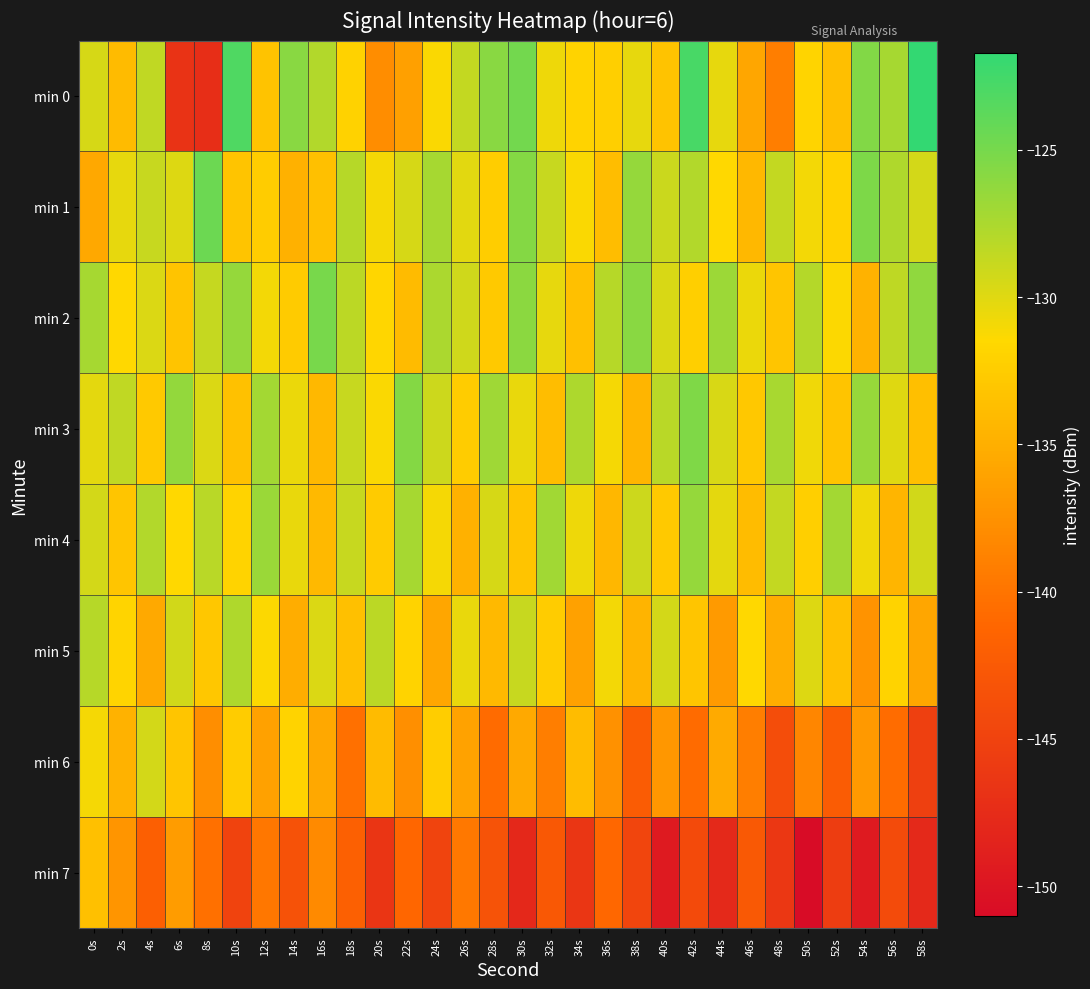

Reading left to right, what are all the values shown in this chart?

min 0: 0s=-129.6	2s=-134.0	4s=-128.5	6s=-146.8	8s=-147.3	10s=-123.1	12s=-133.3	14s=-125.9	16s=-127.8	18s=-132.0	20s=-137.9	22s=-136.3	24s=-131.3	26s=-128.6	28s=-125.9	30s=-124.9	32s=-130.7	34s=-132.0	36s=-132.3	38s=-130.3	40s=-133.3	42s=-122.8	44s=-130.4	46s=-135.7	48s=-139.1	50s=-131.8	52s=-133.7	54s=-125.6	56s=-127.2	58s=-121.7
min 1: 0s=-135.6	2s=-130.3	4s=-128.9	6s=-129.9	8s=-124.5	10s=-133.2	12s=-132.5	14s=-134.8	16s=-133.6	18s=-128.0	20s=-131.0	22s=-129.5	24s=-127.3	26s=-130.1	28s=-132.4	30s=-125.7	32s=-128.9	34s=-131.2	36s=-133.8	38s=-126.5	40s=-129.0	42s=-127.8	44s=-131.5	46s=-134.2	48s=-128.6	50s=-130.9	52s=-132.1	54s=-125.3	56s=-127.7	58s=-129.4
min 2: 0s=-127.3	2s=-131.5	4s=-129.8	6s=-133.2	8s=-128.7	10s=-126.4	12s=-130.9	14s=-132.6	16s=-125.1	18s=-128.3	20s=-131.7	22s=-134.0	24s=-127.5	26s=-129.2	28s=-132.8	30s=-126.0	32s=-130.3	34s=-133.5	36s=-128.1	38s=-125.9	40s=-129.7	42s=-132.3	44s=-126.8	46s=-130.6	48s=-133.1	50s=-127.9	52s=-131.4	54s=-134.7	56s=-128.4	58s=-126.2
min 3: 0s=-130.2	2s=-128.5	4s=-132.7	6s=-126.3	8s=-129.8	10s=-133.4	12s=-127.1	14s=-130.6	16s=-134.2	18s=-128.8	20s=-131.3	22s=-125.7	24s=-129.1	26s=-132.5	28s=-126.9	30s=-130.4	32s=-133.8	34s=-127.6	36s=-131.0	38s=-134.5	40s=-128.2	42s=-125.4	44s=-129.6	46s=-132.9	48s=-127.4	50s=-130.8	52s=-133.2	54s=-126.6	56s=-130.0	58s=-133.7
min 4: 0s=-129.4	2s=-133.1	4s=-127.8	6s=-131.5	8s=-128.2	10s=-132.0	12s=-126.7	14s=-130.4	16s=-134.1	18s=-128.9	20s=-132.6	22s=-127.3	24s=-131.0	26s=-134.8	28s=-129.5	30s=-133.2	32s=-127.0	34s=-130.7	36s=-134.4	38s=-129.1	40s=-132.8	42s=-126.5	44s=-130.2	46s=-133.9	48s=-128.6	50s=-132.3	52s=-127.1	54s=-130.8	56s=-134.5	58s=-129.3
min 5: 0s=-128.1	2s=-131.8	4s=-135.5	6s=-129.3	8s=-133.0	10s=-127.7	12s=-131.4	14s=-135.1	16s=-129.8	18s=-133.5	20s=-128.3	22s=-132.0	24s=-135.7	26s=-130.4	28s=-134.1	30s=-128.8	32s=-132.5	34s=-136.2	36s=-130.9	38s=-134.6	40s=-129.4	42s=-133.1	44s=-136.8	46s=-131.5	48s=-135.2	50s=-129.9	52s=-133.6	54s=-137.3	56s=-132.0	58s=-135.7
min 6: 0s=-131.0	2s=-134.7	4s=-129.4	6s=-133.1	8s=-137.8	10s=-132.5	12s=-136.2	14s=-131.9	16s=-135.6	18s=-140.3	20s=-134.0	22s=-137.7	24s=-132.4	26s=-136.1	28s=-140.8	30s=-135.5	32s=-139.2	34s=-133.9	36s=-137.6	38s=-142.3	40s=-137.0	42s=-140.7	44s=-135.4	46s=-139.1	48s=-143.8	50s=-138.5	52s=-142.2	54s=-136.9	56s=-140.6	58s=-145.3
min 7: 0s=-133.5	2s=-137.2	4s=-141.9	6s=-136.6	8s=-140.3	10s=-145.0	12s=-139.7	14s=-143.4	16s=-138.1	18s=-141.8	20s=-146.5	22s=-141.2	24s=-144.9	26s=-139.6	28s=-143.3	30s=-148.0	32s=-142.7	34s=-146.4	36s=-141.1	38s=-144.8	40s=-149.5	42s=-144.2	44s=-147.9	46s=-142.6	48s=-146.3	50s=-151.0	52s=-145.7	54s=-149.4	56s=-144.1	58s=-147.8